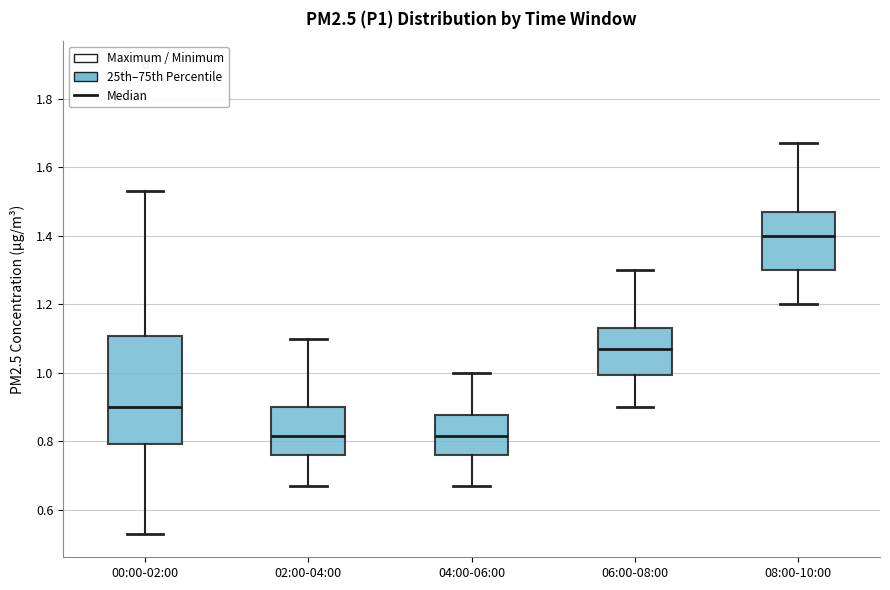

Reading left to right, read every box against the y-axis: the position of its median line, the range the box covers, and the ends of its whiskers. The values are not printed on the chart, so give them approximately, as read against the axis.

00:00-02:00: median 0.90, box 0.80 to 1.10, whiskers 0.54 to 1.54
02:00-04:00: median 0.82, box 0.76 to 0.90, whiskers 0.68 to 1.10
04:00-06:00: median 0.82, box 0.76 to 0.88, whiskers 0.68 to 1.00
06:00-08:00: median 1.08, box 1.00 to 1.14, whiskers 0.90 to 1.30
08:00-10:00: median 1.40, box 1.30 to 1.48, whiskers 1.20 to 1.68